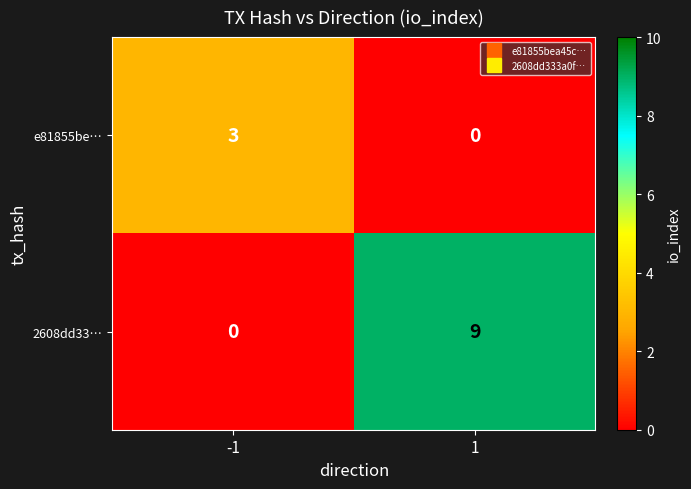

Which series has the largest total across all categories?

2608dd33…